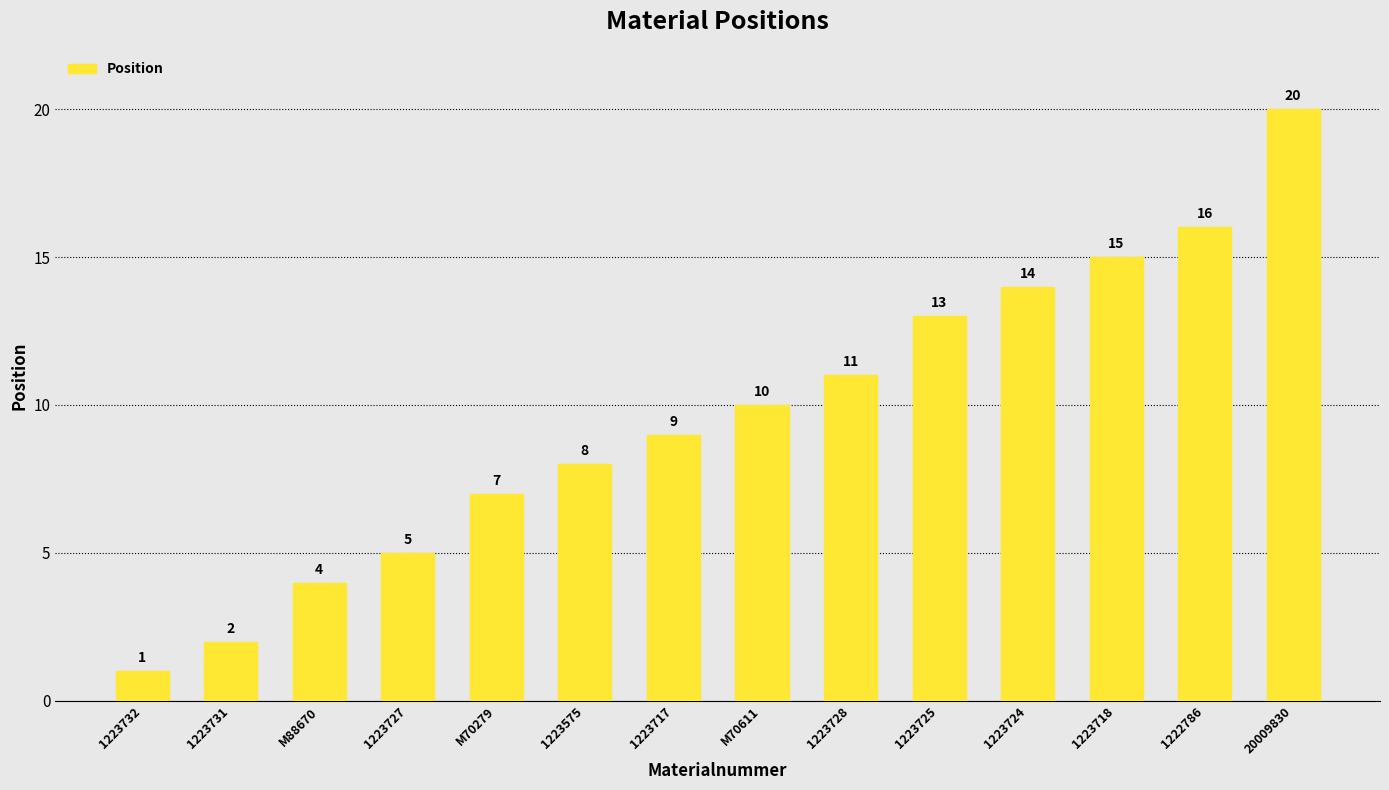

Reading left to right, extract all data points from this chart.

1	2	4	5	7	8	9	10	11	13	14	15	16	20